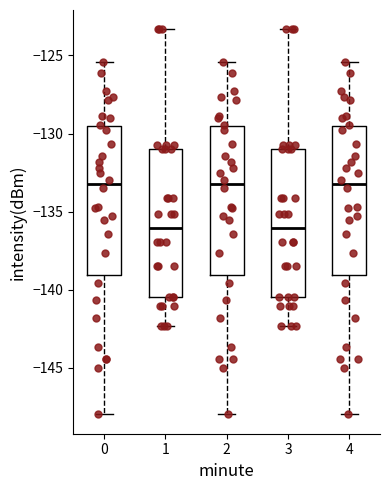

Reading left to right, transcribe this box plot: for each box, give where its median line is, the range the box spans, and where its two whiskers end, as read against the y-axis. The values are not printed on the chart, so give them approximately, as read against the axis.

0: median -133.0, box -139.0 to -129.5, whiskers -148.0 to -125.5
1: median -136.0, box -140.5 to -131.0, whiskers -142.5 to -123.5
2: median -133.0, box -139.0 to -129.5, whiskers -148.0 to -125.5
3: median -136.0, box -140.5 to -131.0, whiskers -142.5 to -123.5
4: median -133.0, box -139.0 to -129.5, whiskers -148.0 to -125.5